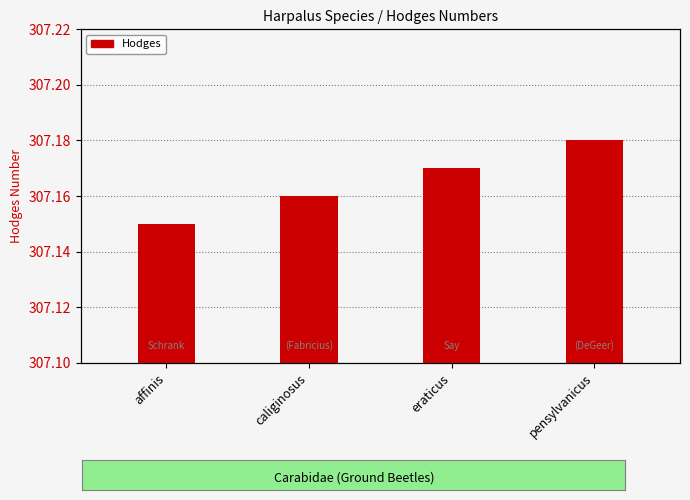

How many bars are there in total?

4